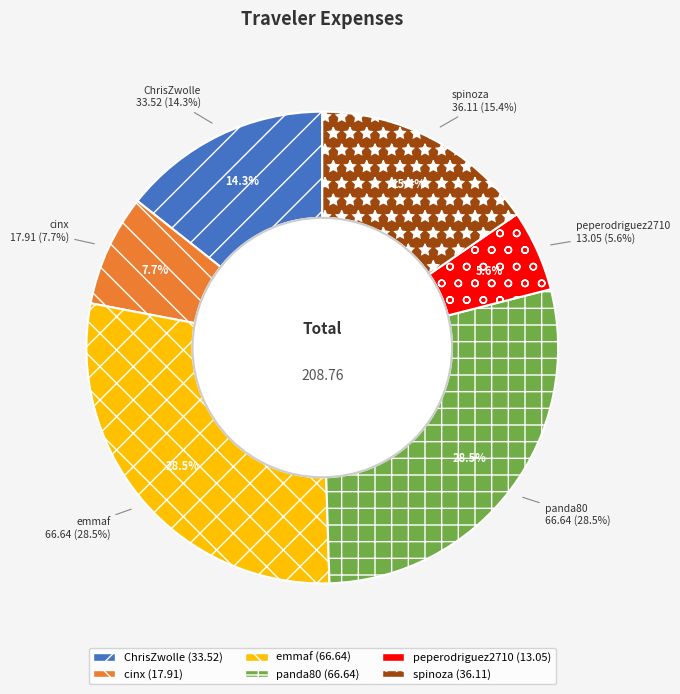

Rank the categories by value from highest to lowest.

emmaf, panda80, spinoza, ChrisZwolle, cinx, peperodriguez2710